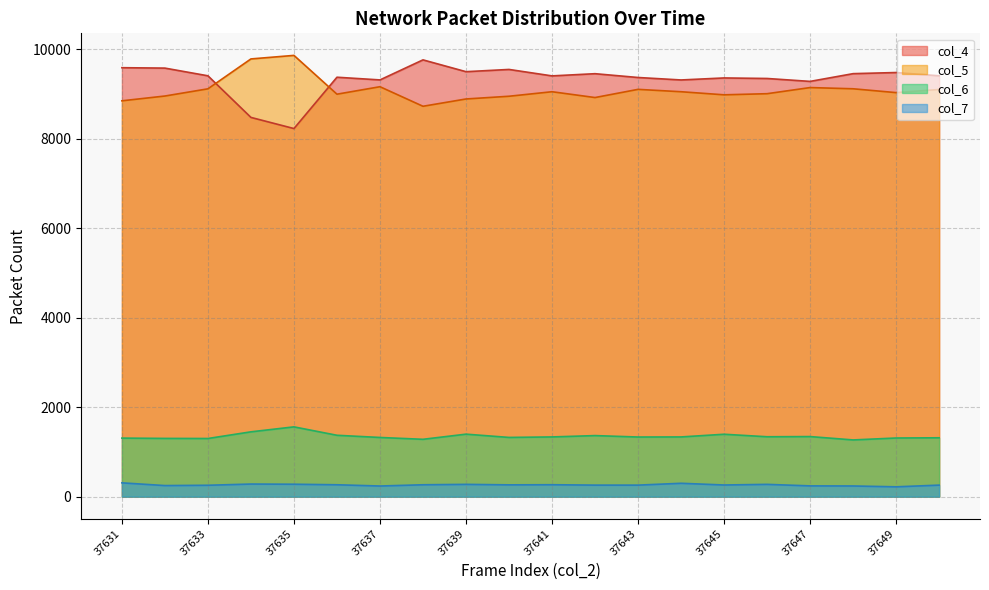

The value of col_4 at 37644 is 15481. True or false?

False